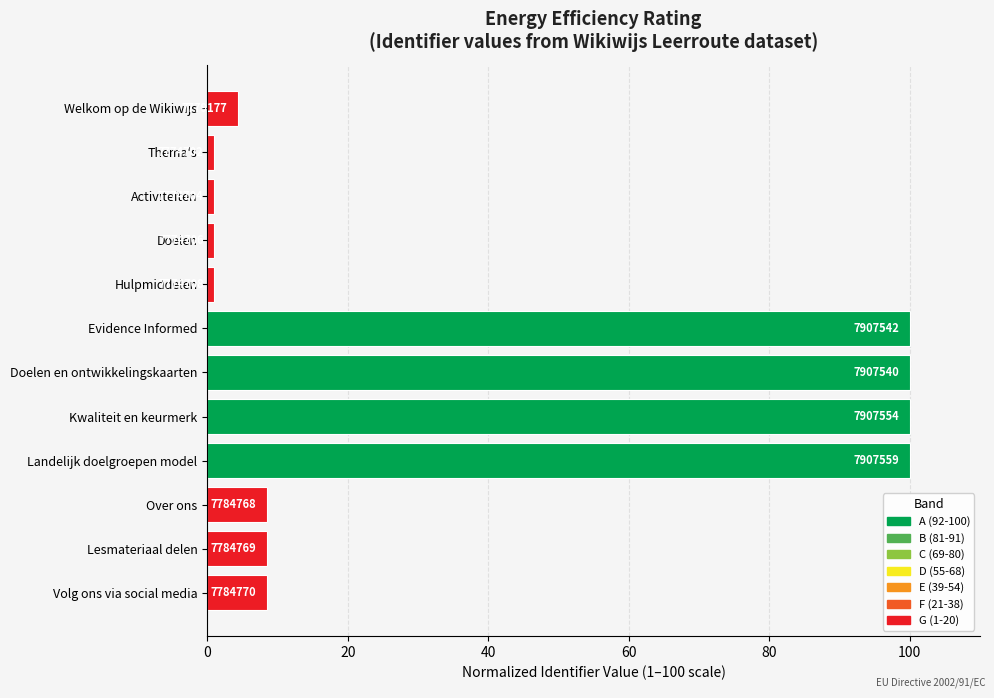

Are the bars horizontal?

Yes